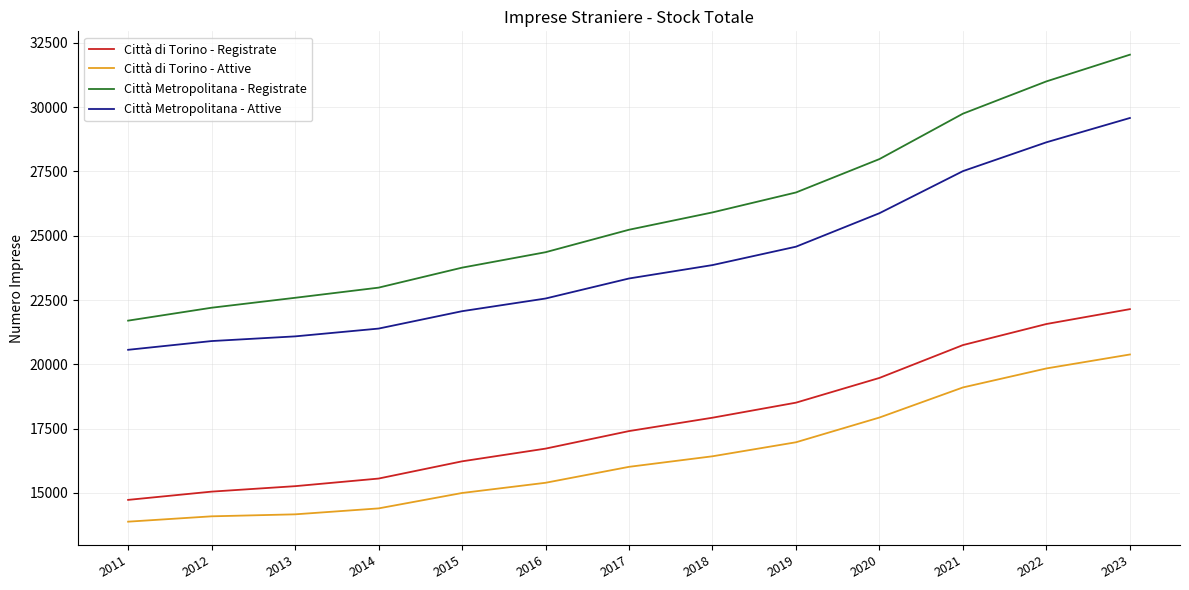

Which series has the largest range (max minus min)?

Città Metropolitana - Registrate